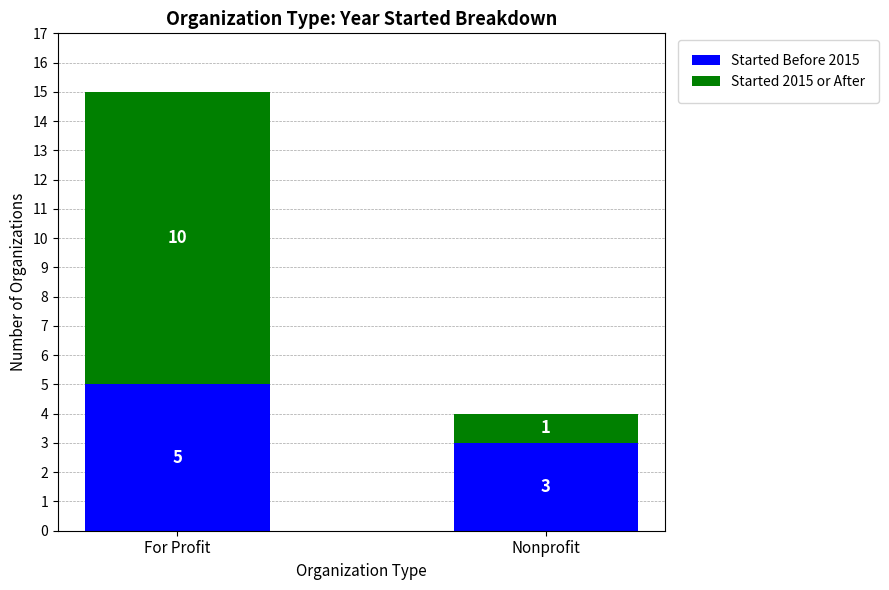

Rank the categories by Started Before 2015 value from highest to lowest.

For Profit, Nonprofit